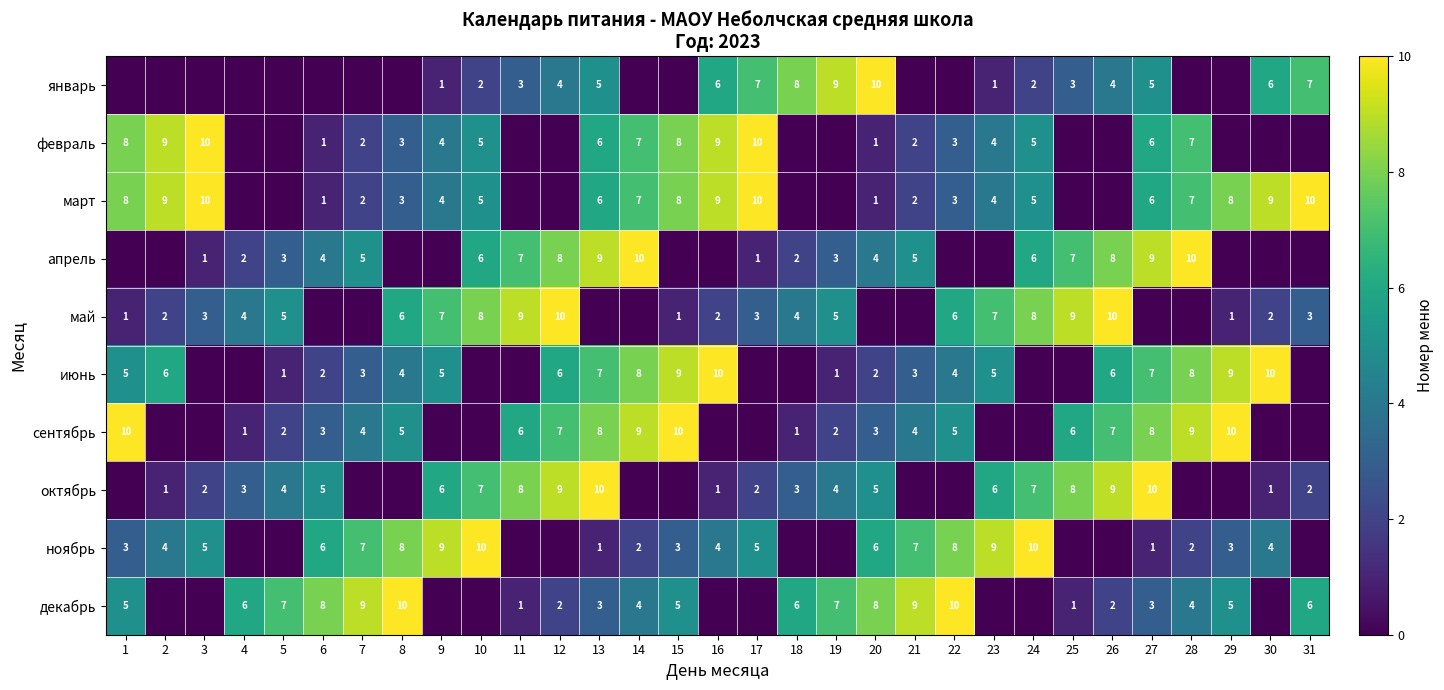

What is the total value across all series at 18?

24